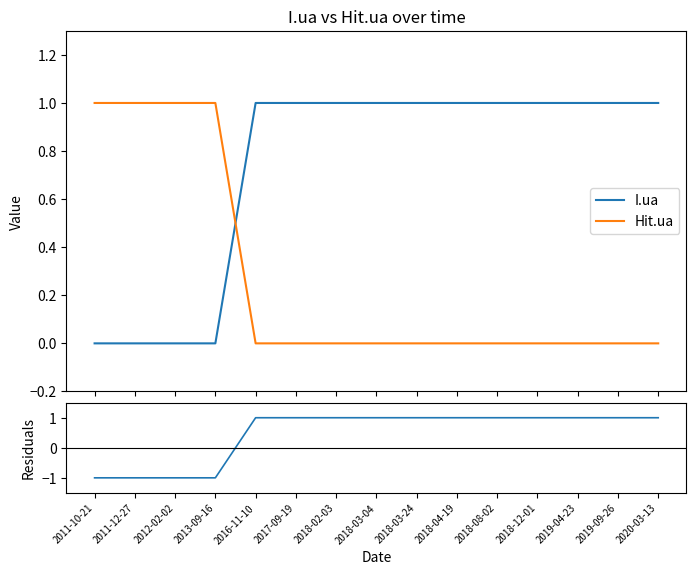

After their last crossing, which series has the higher values: I.ua or Hit.ua?

I.ua